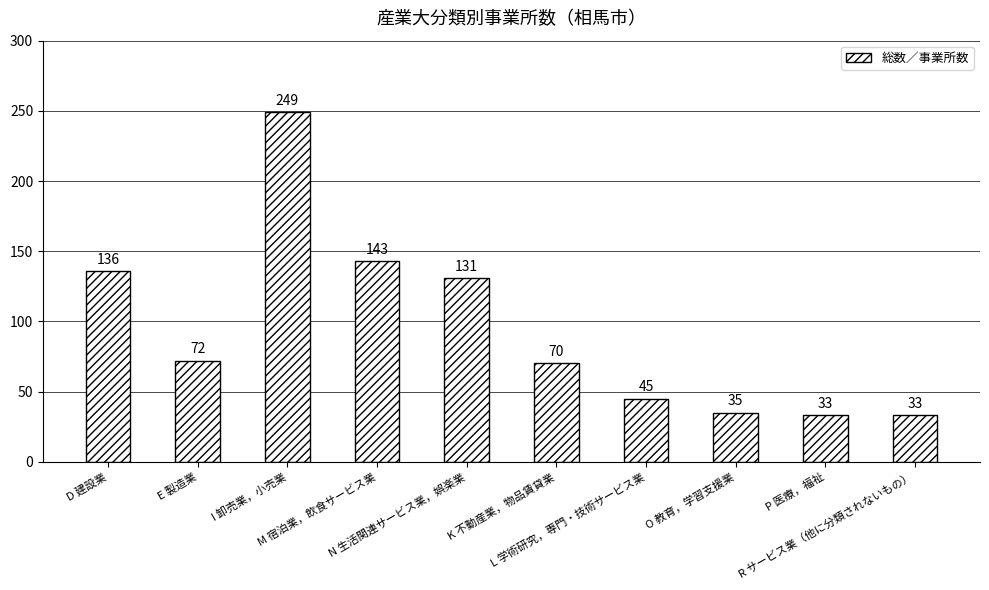

How many categories are shown in the chart?

10